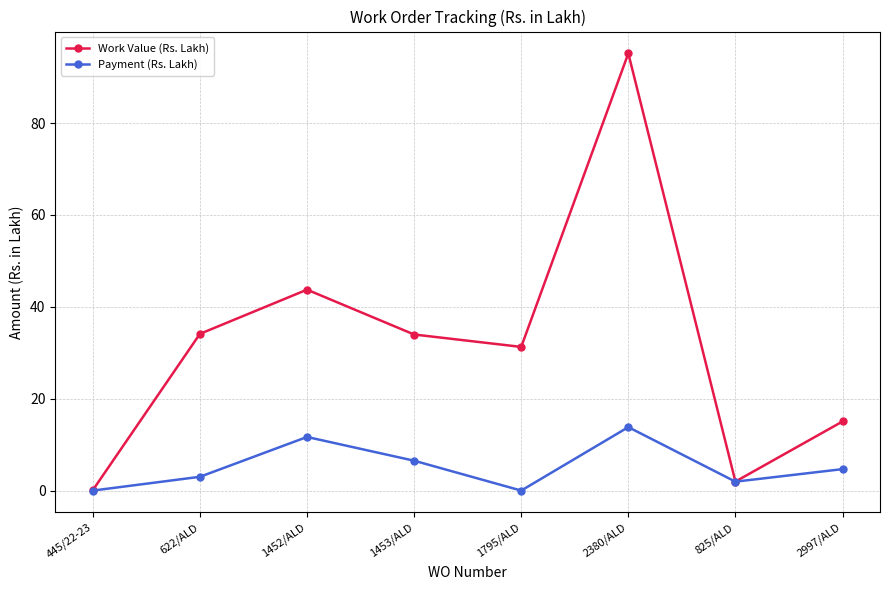

List the series in order of their peak value, lowest first.

Payment (Rs. Lakh), Work Value (Rs. Lakh)